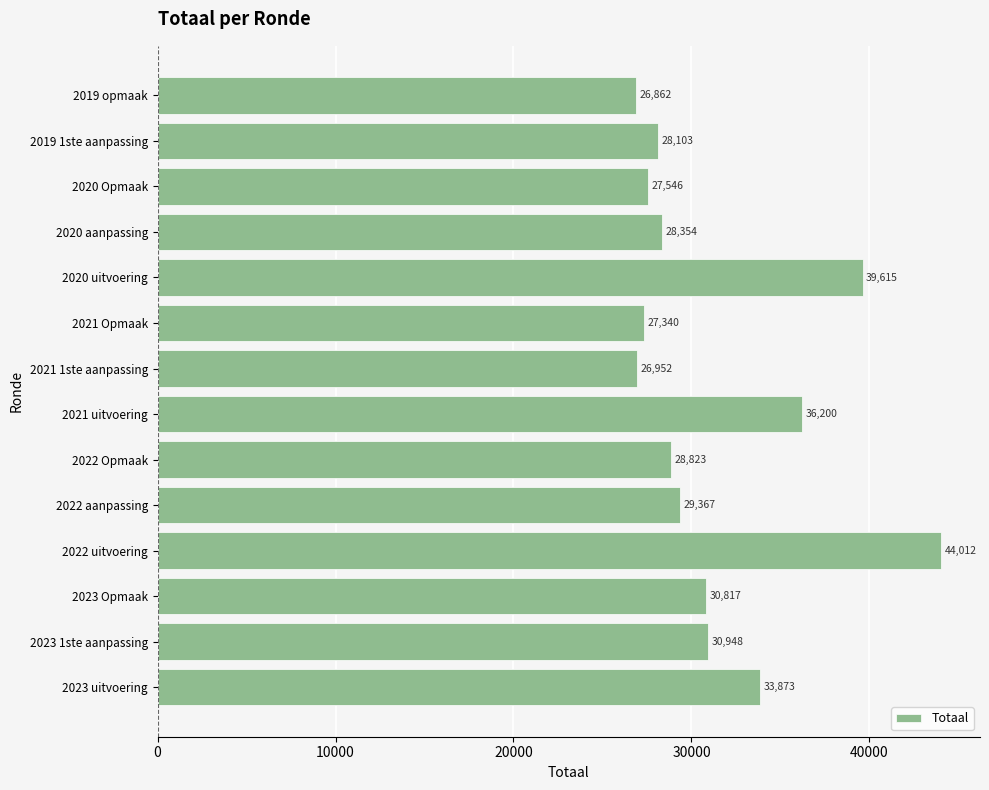

What is the maximum value shown in the chart?

44012